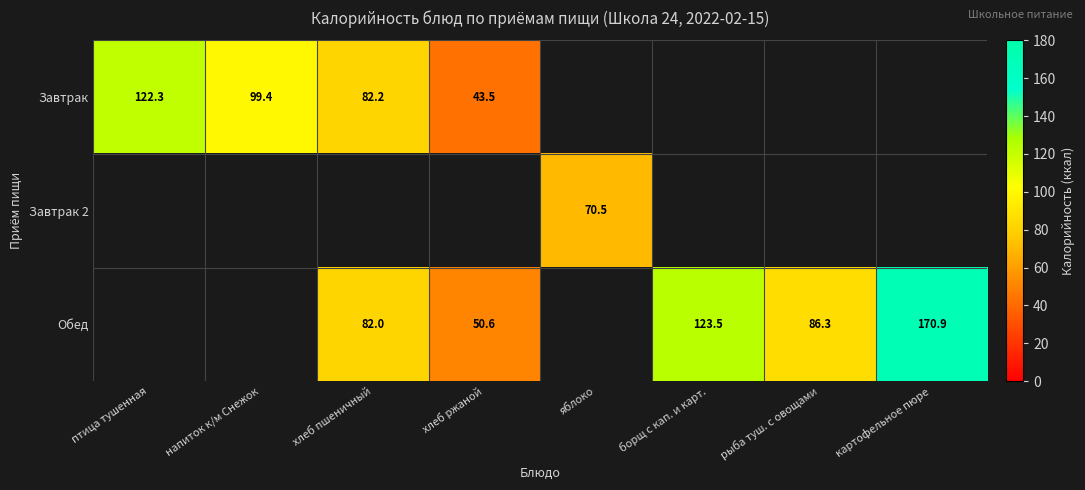

What is the maximum value shown in the chart?

170.9